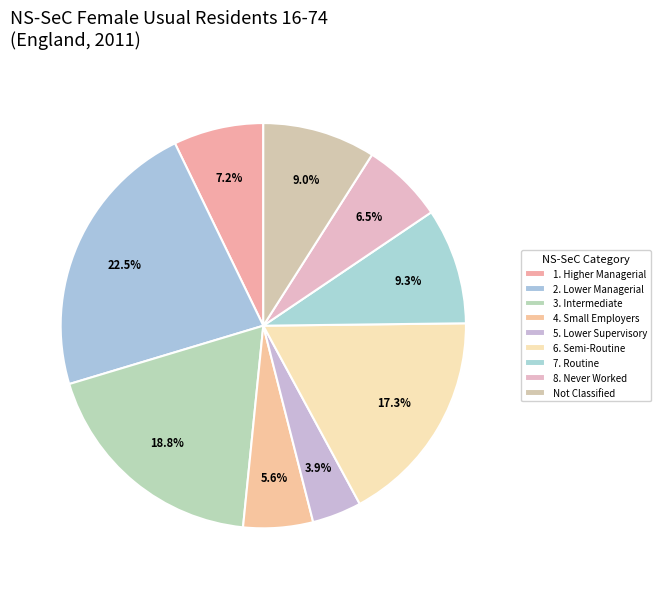

What percentage do 6. Semi-Routine and 2. Lower Managerial together represent?

39.8%